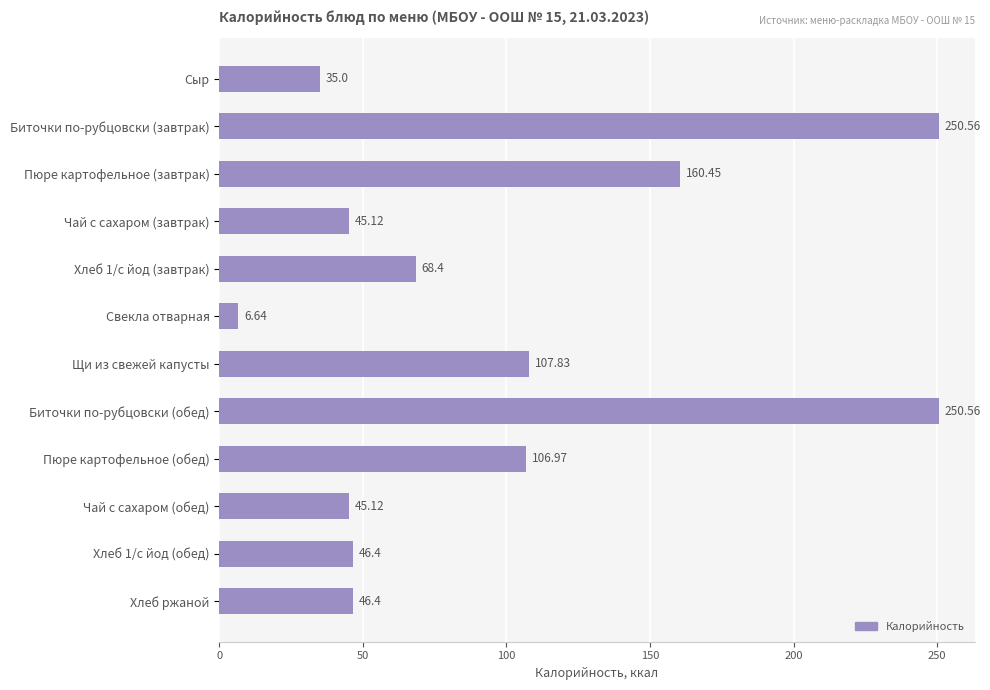

Where is the data nearest to the value 128?

Щи из свежей капусты